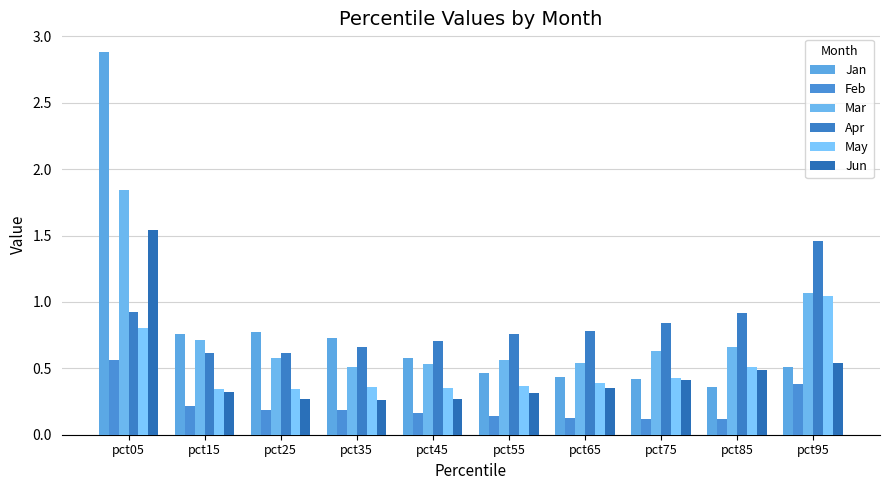

What is the smallest value displayed?

0.1